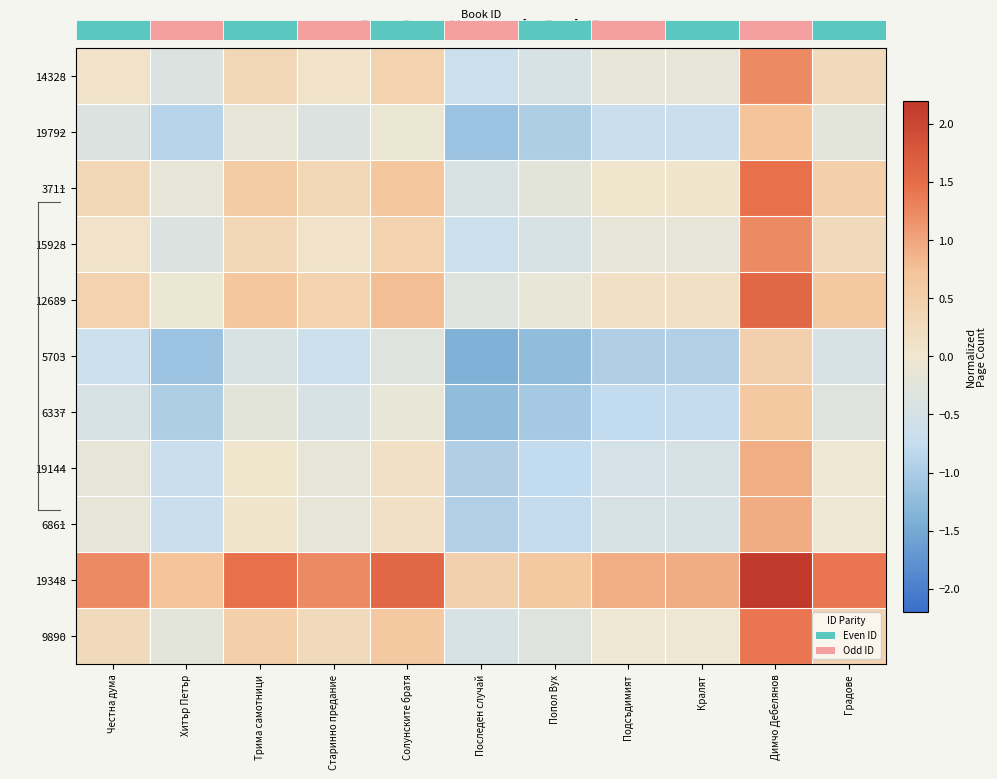

Which label corresponds to the smallest value in the chart?

Последен случай